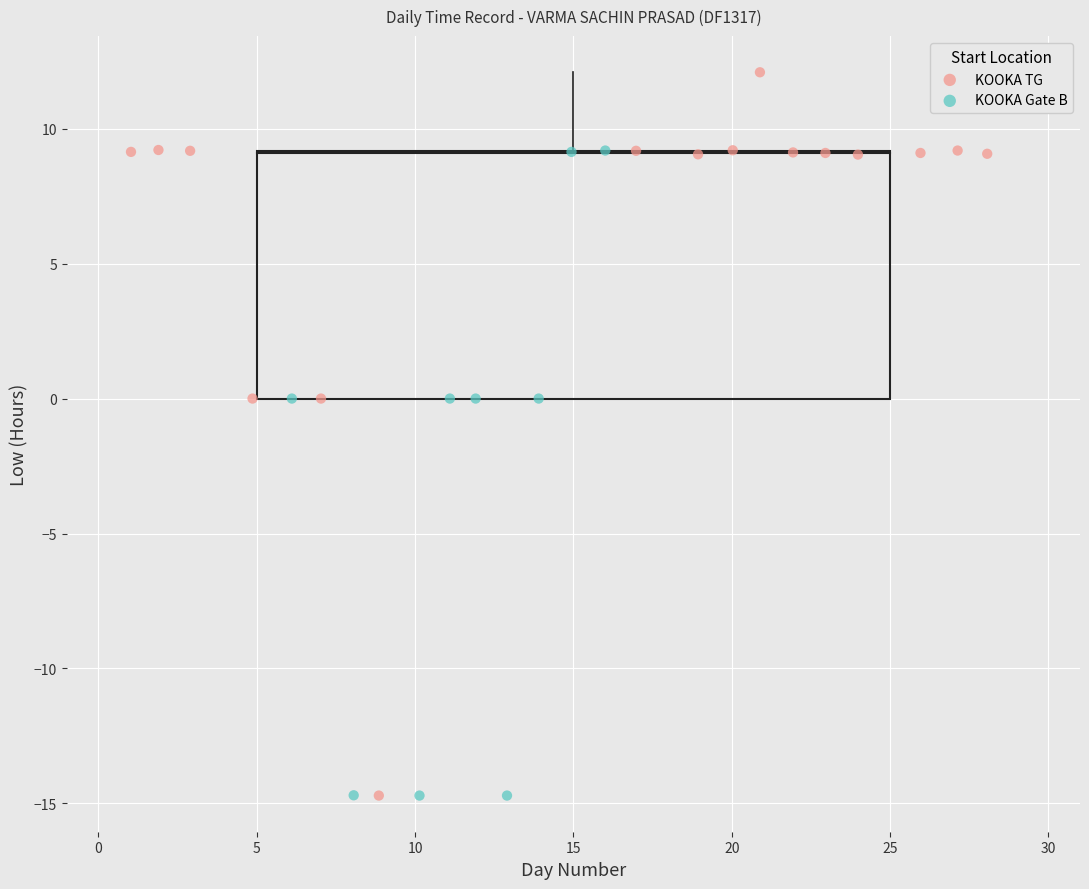

Which series has the widest spread of Y values?

KOOKA TG